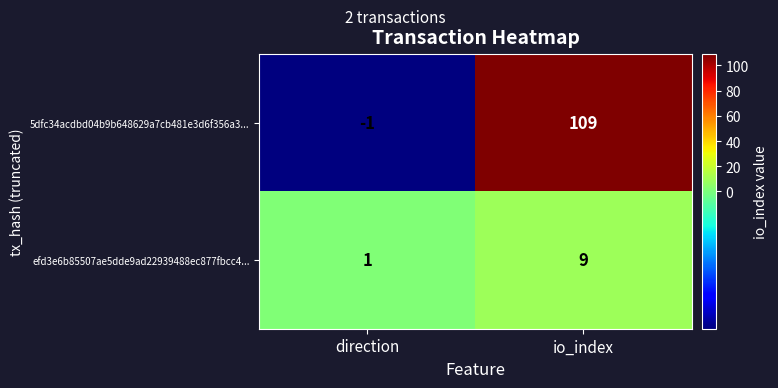

Count the number of categories in the chart.

2